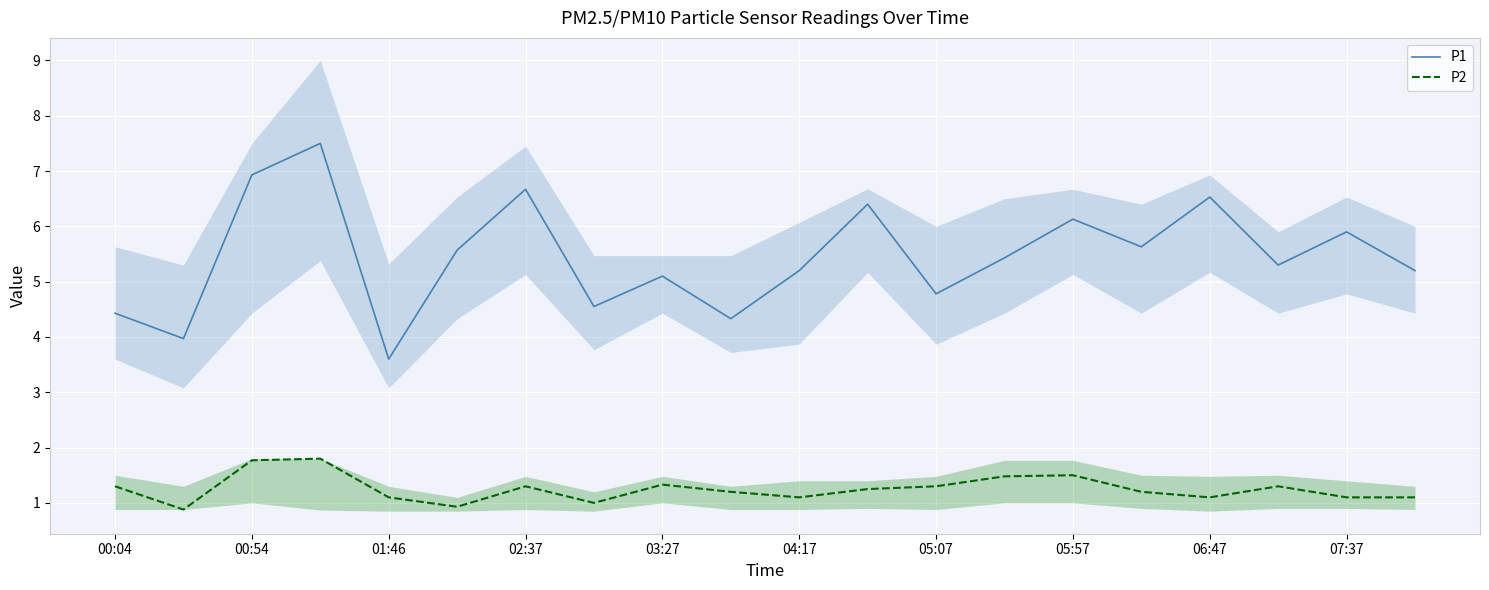

True or false: P2 has a value of 1.5 at 05:57.

True